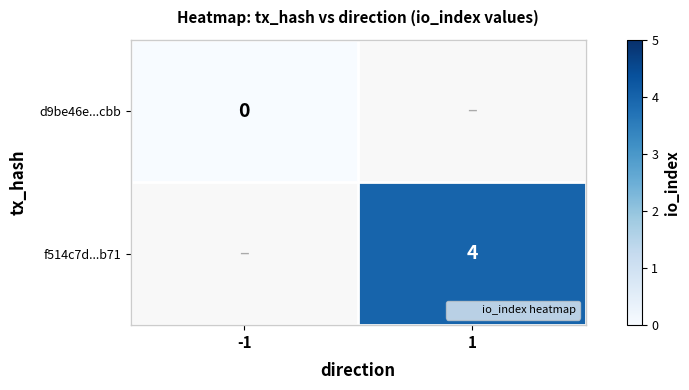

Is the value of d9be46e...cbb at -1 greater than the value of f514c7d...b71 at 1?

No